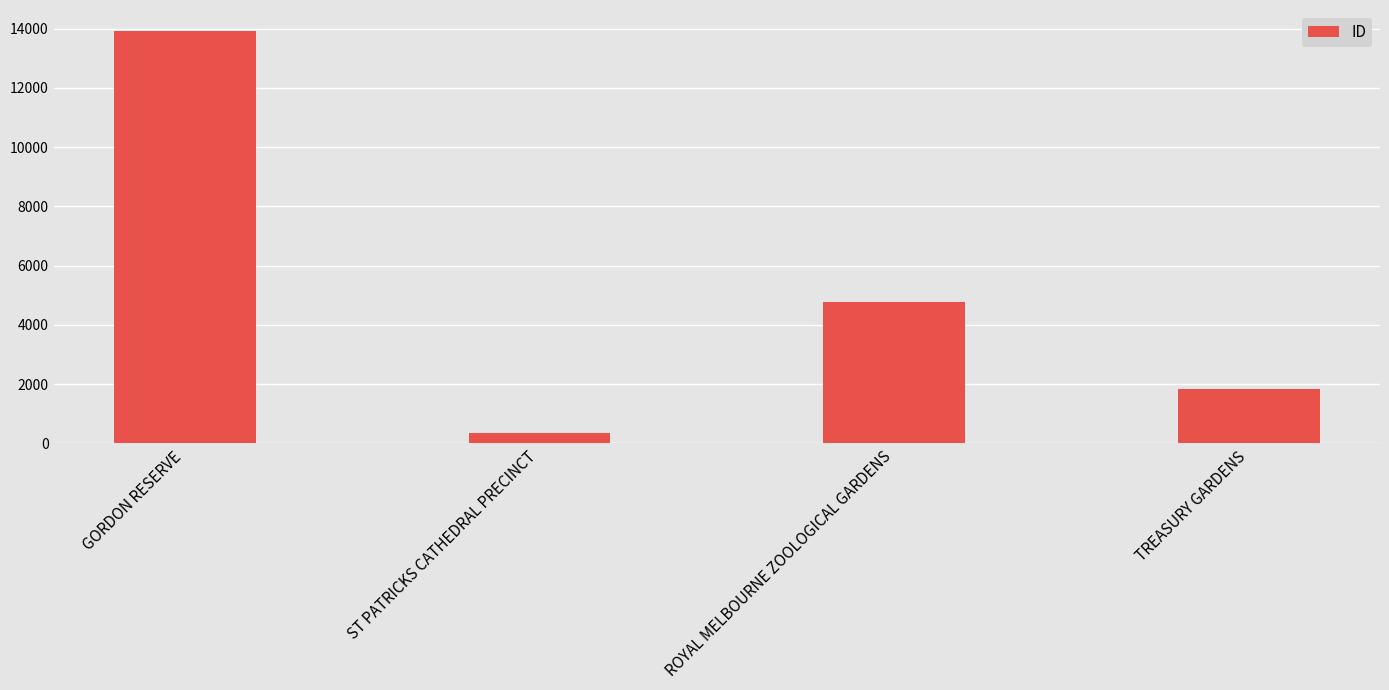

Rank the categories by value from highest to lowest.

GORDON RESERVE, ROYAL MELBOURNE ZOOLOGICAL GARDENS, TREASURY GARDENS, ST PATRICKS CATHEDRAL PRECINCT